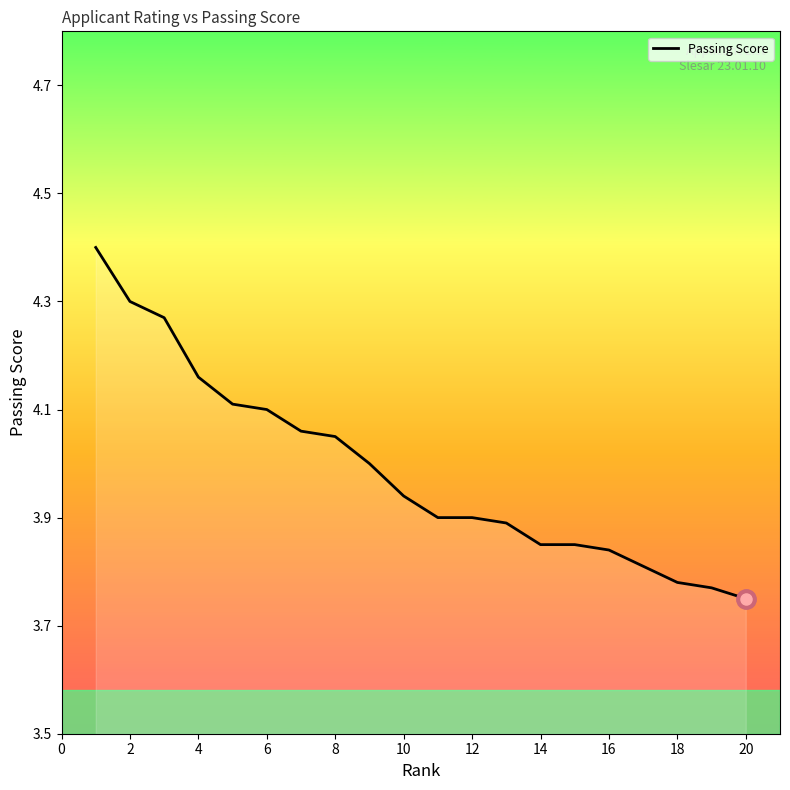

What is the greatest value displayed?

4.4